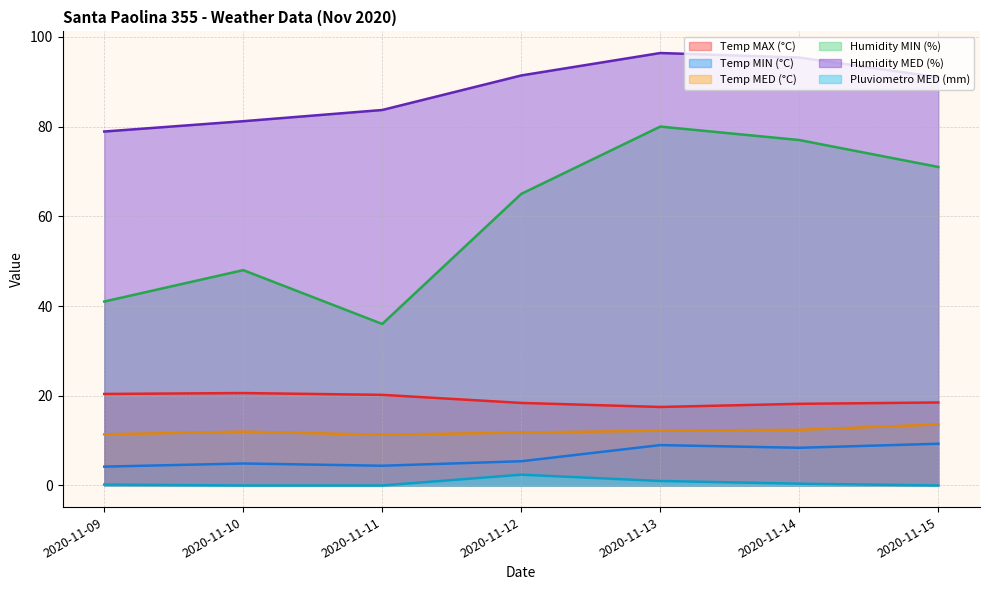

List the labels in order of Humidity MED (%) value, largest first.

2020-11-13, 2020-11-14, 2020-11-12, 2020-11-15, 2020-11-11, 2020-11-10, 2020-11-09